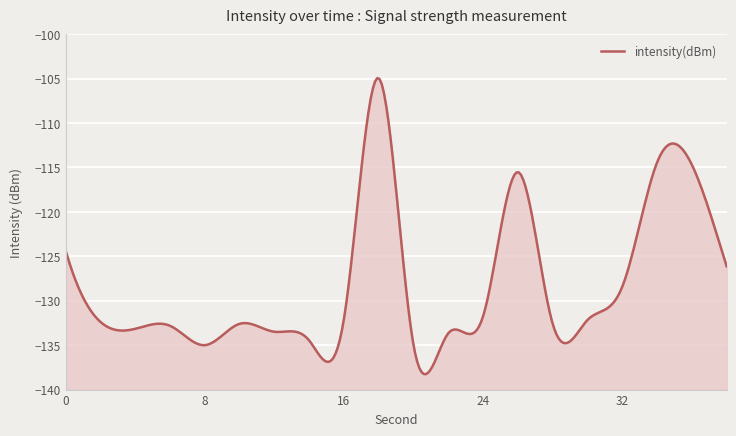

What is the greatest value displayed?

-104.9